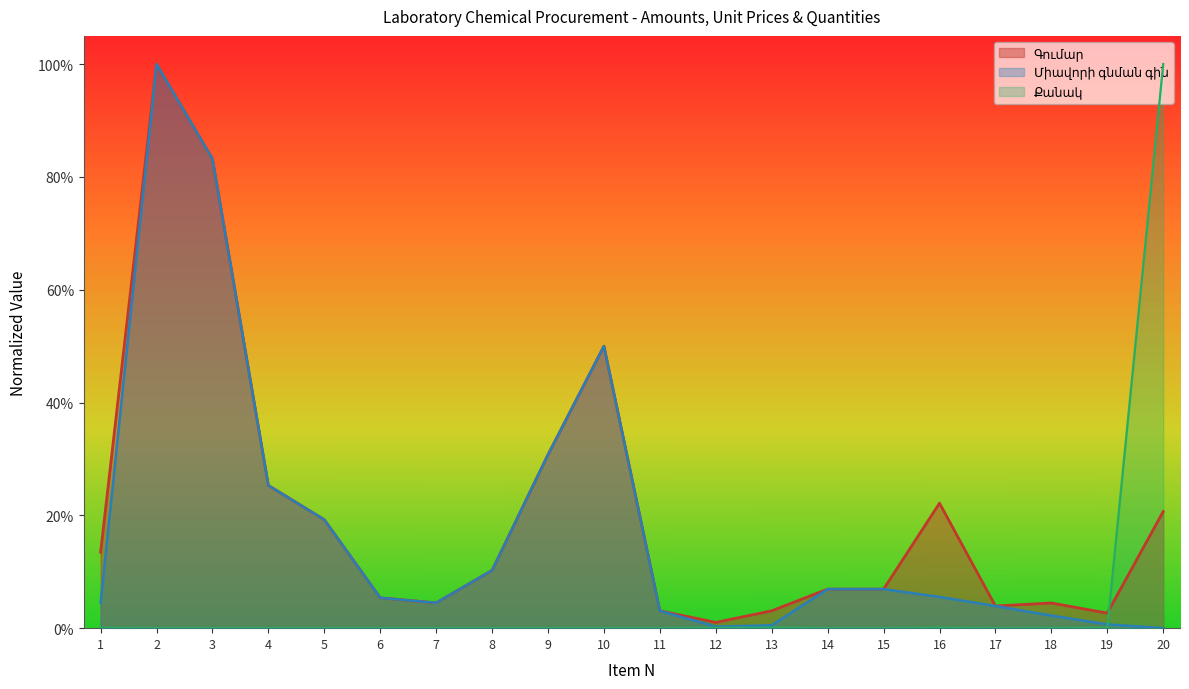

How many intersections are there between Միավորի գնման գին and Քանակ?

1